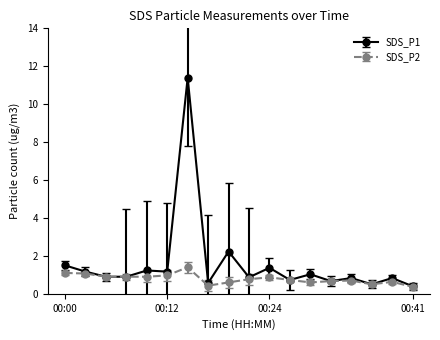

True or false: SDS_P1 has more than 0 interior local peaks.

True